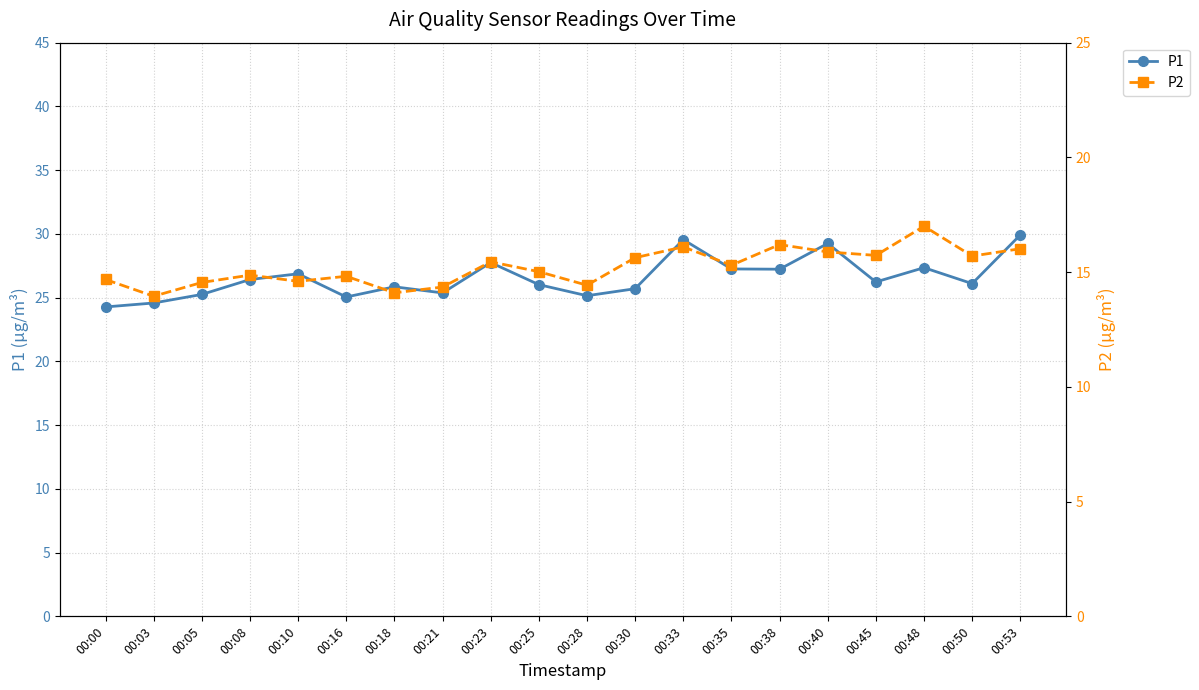

What is the difference between the second highest and second lowest values in the P2 series?

2.1